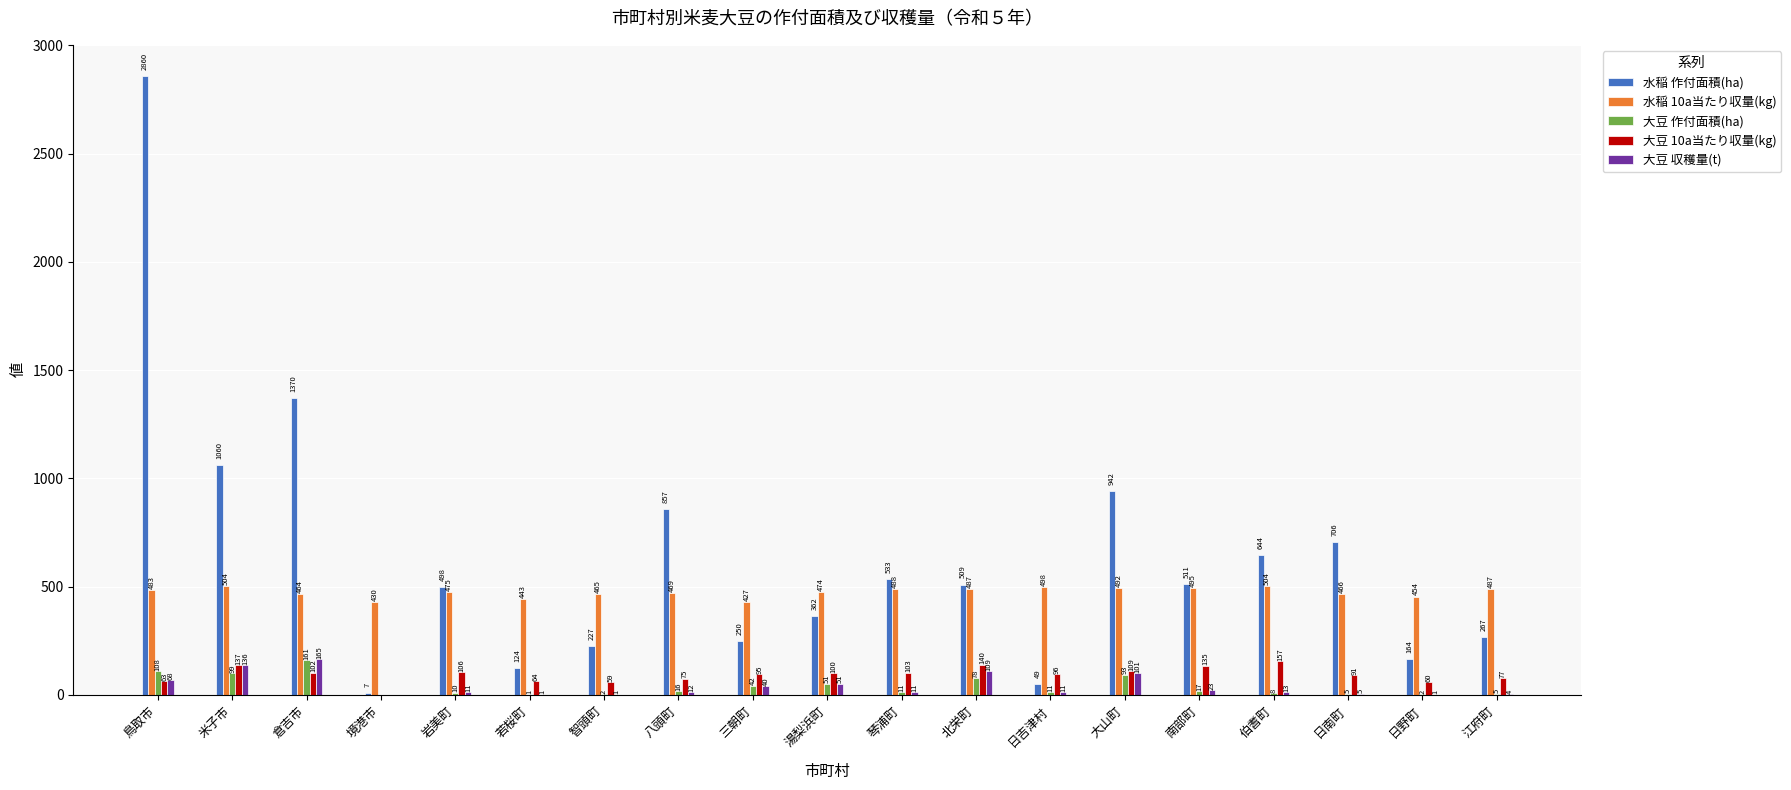

Which label corresponds to the largest value in the chart?

鳥取市